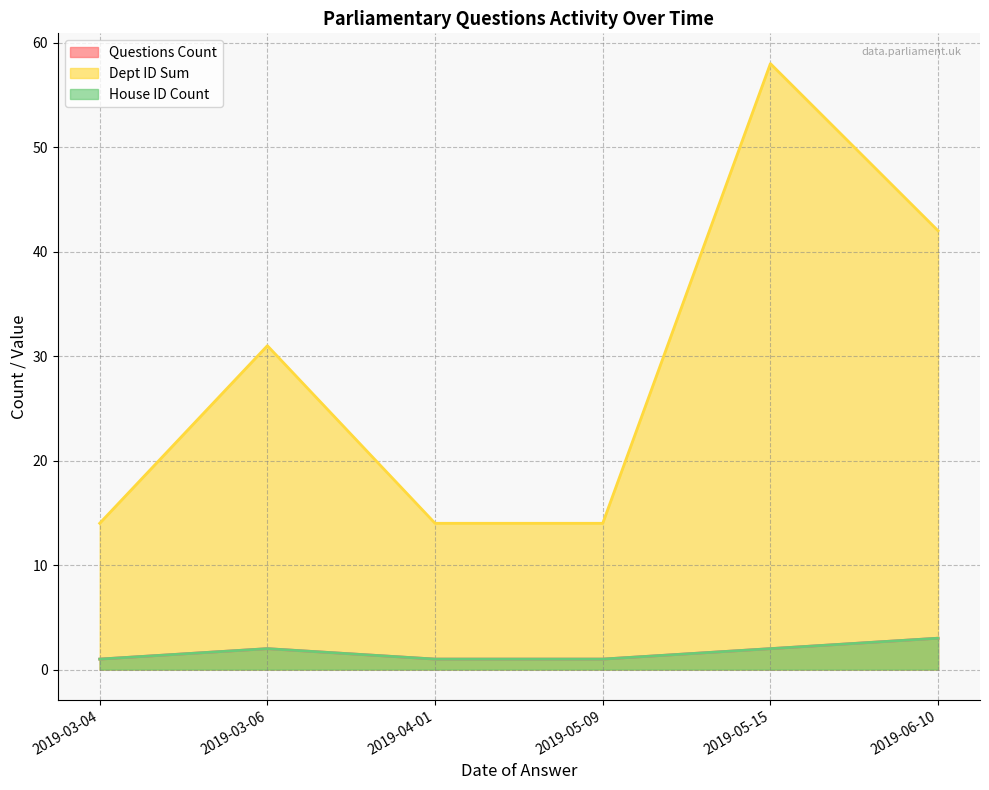

True or false: Questions Count and Dept ID Sum intersect in this chart.

False